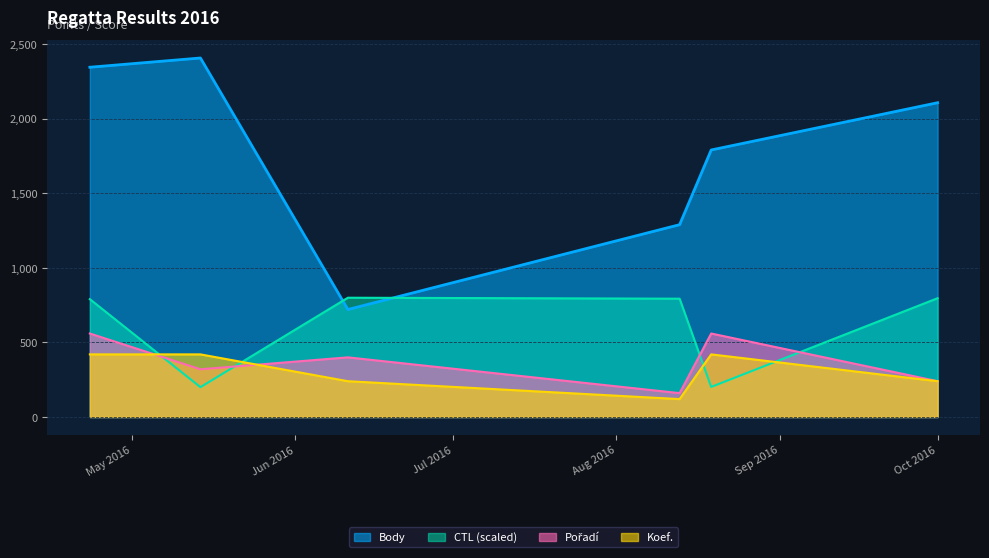

At which label does Body first exceed 2108?

2016-04-23